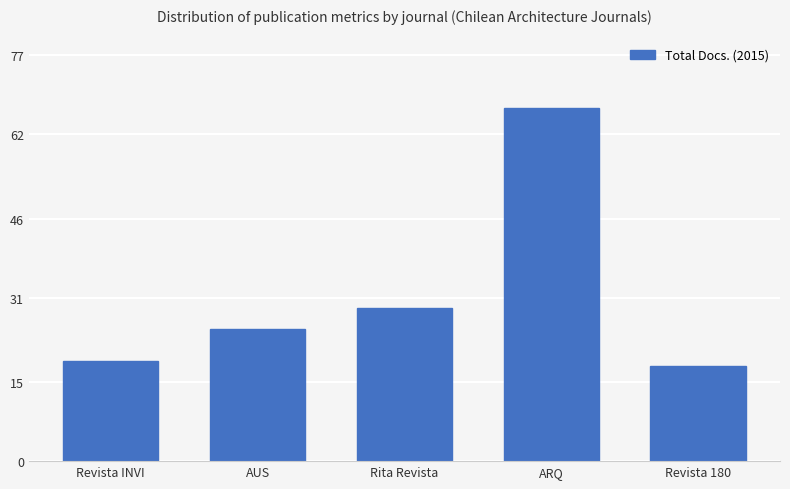

What is the difference between the maximum and minimum values?

49